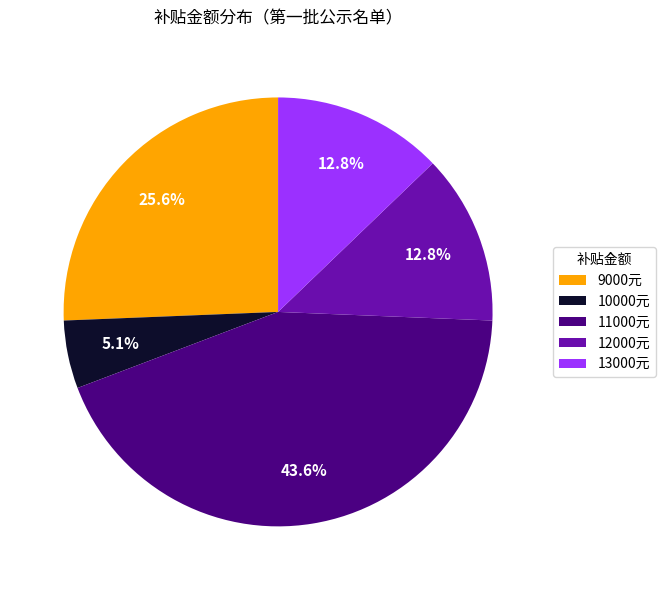

Between 10000元 and 12000元, which is larger?

12000元